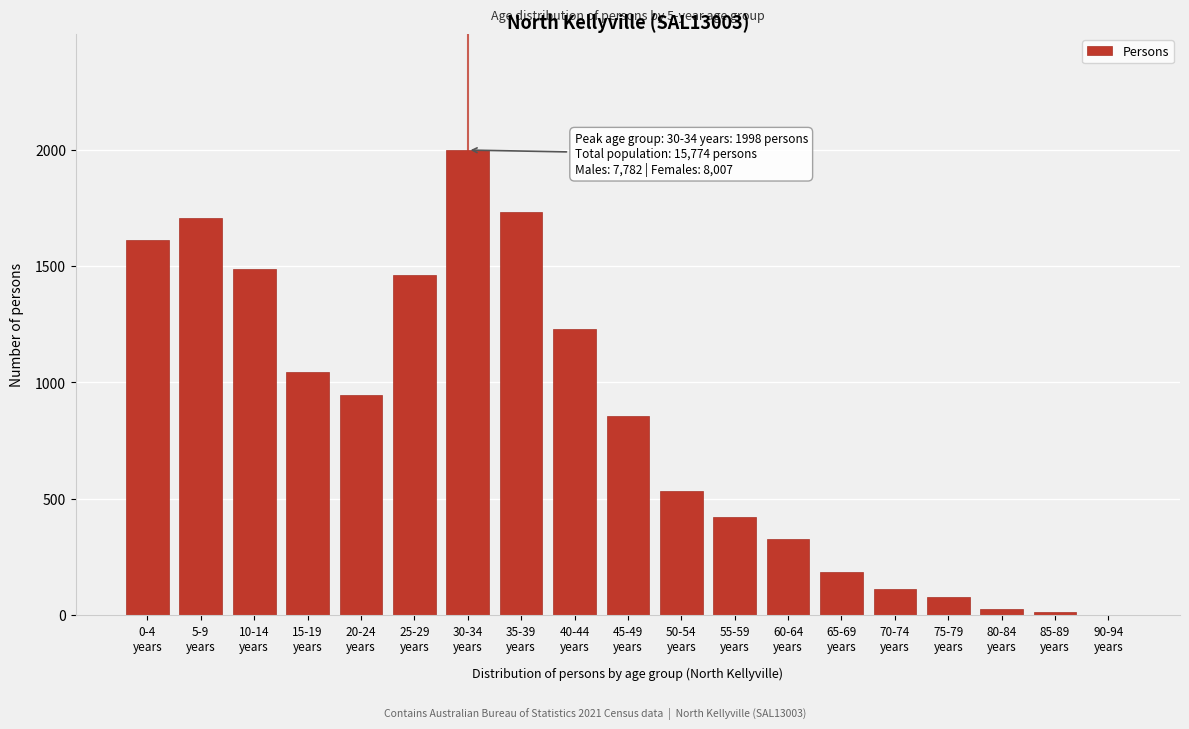

What is the maximum value shown in the chart?

1998